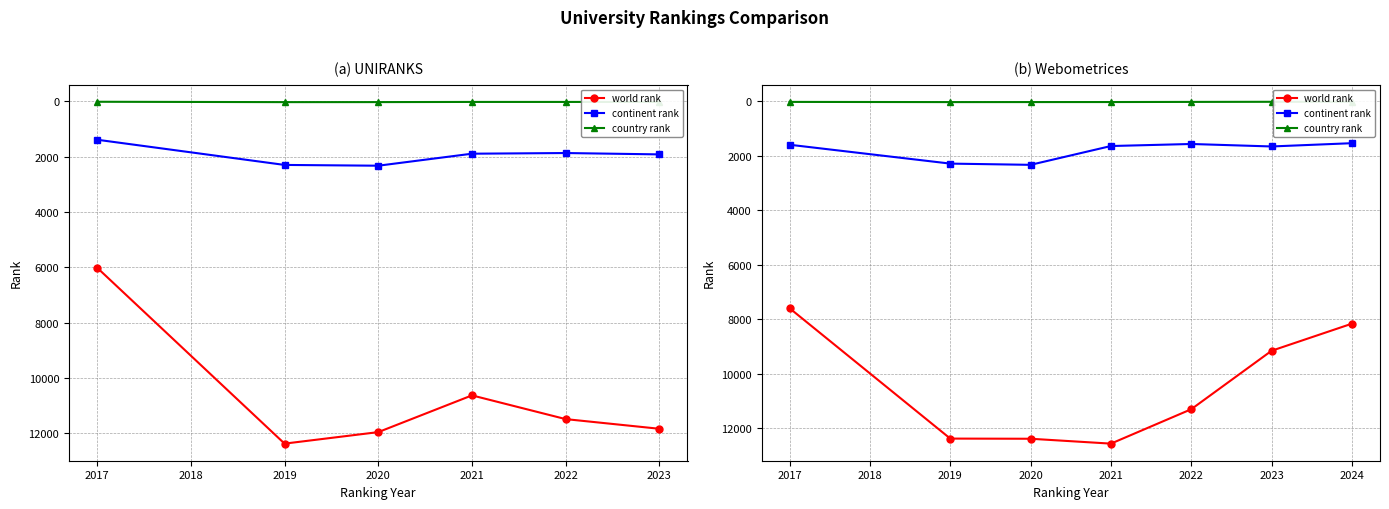

What is the value of the continent rank point at the 3rd from the left?

2335